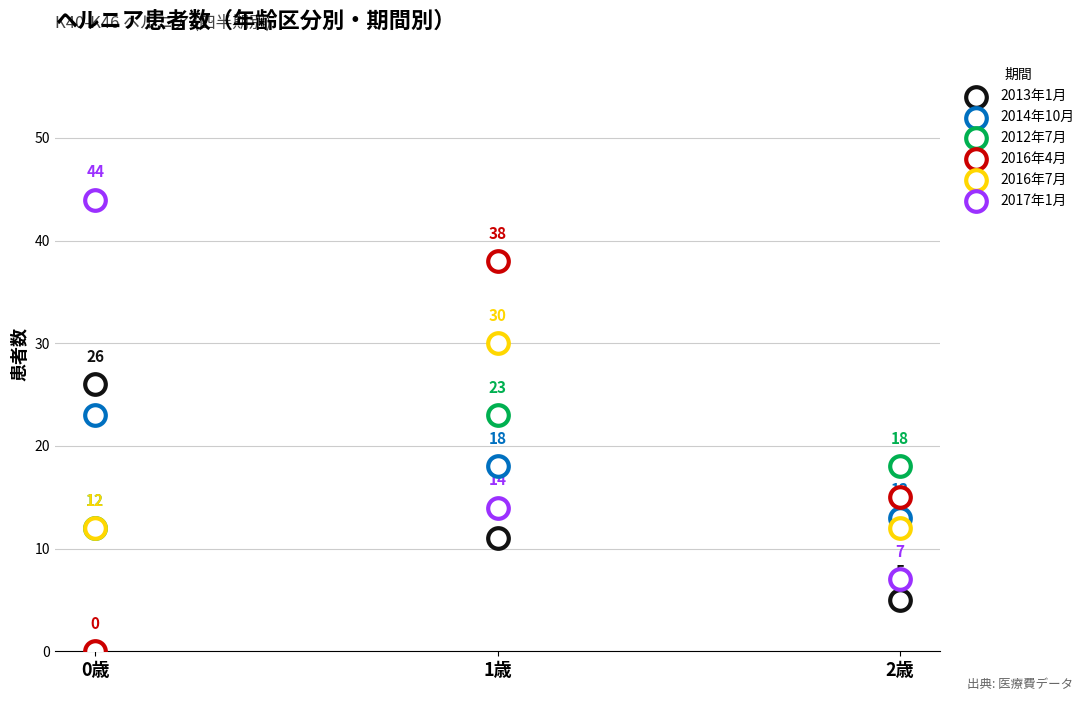

Which series reaches the maximum Y coordinate?

2017年1月